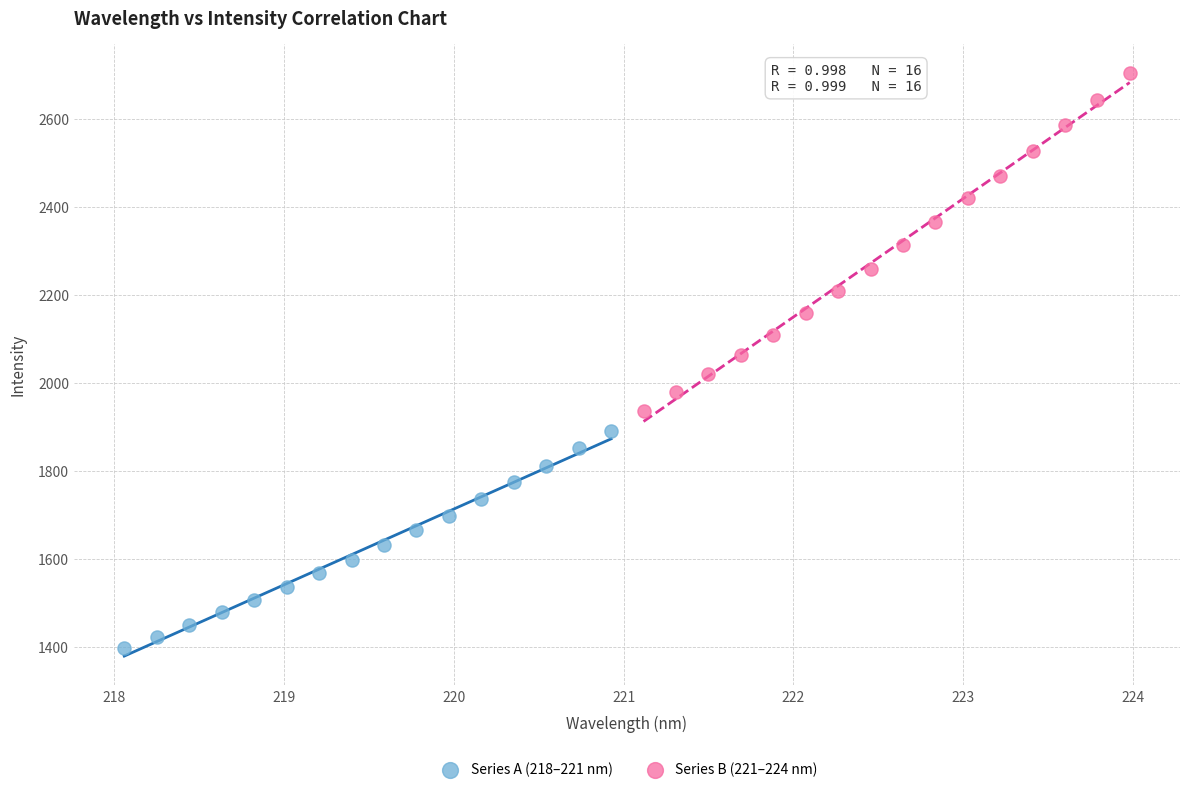

Which series contains the lowest Y value?

Series A (218–221 nm)